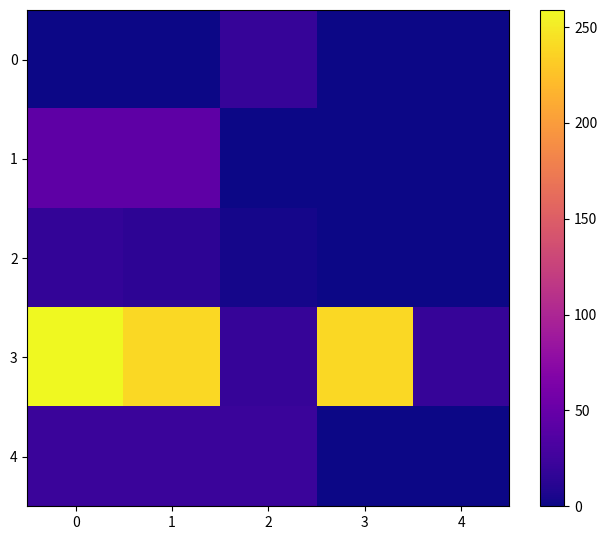

Between 3 and 0, which is larger?

3